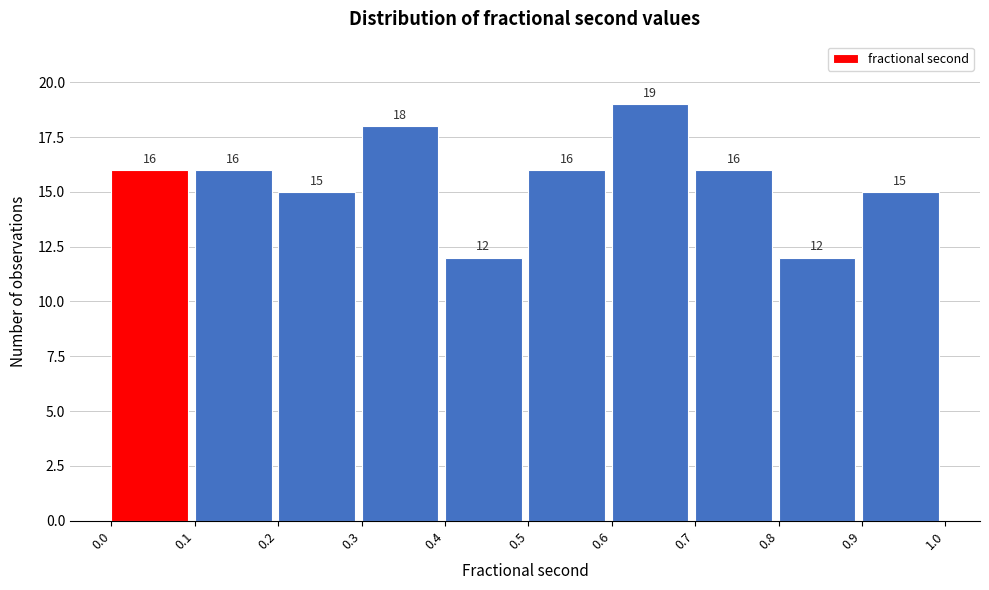

Over which range of the x-axis is the bar tallest?

0.6 to 0.7